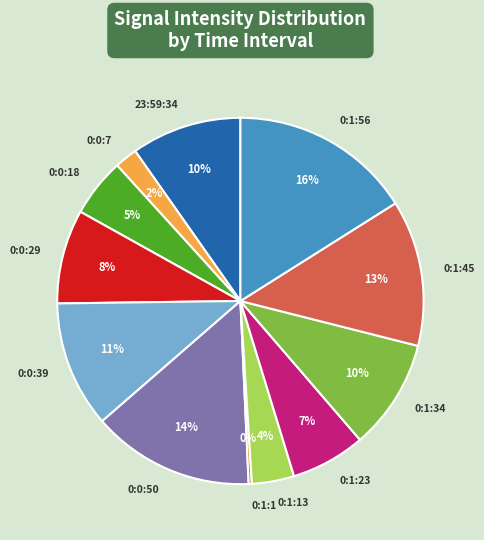

What is the smallest slice in the pie chart?

0:1:1